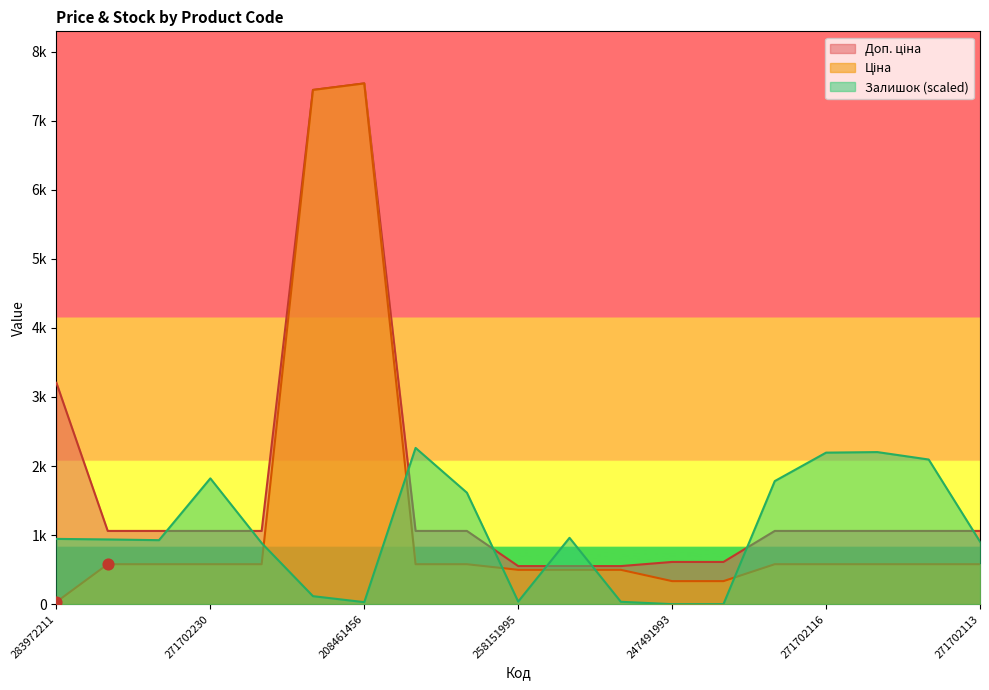

Which series contains the highest Y value?

Ціна